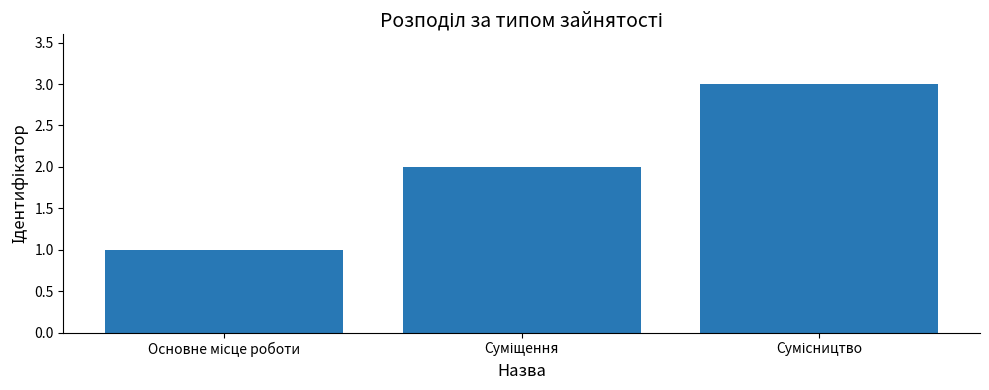

Reading left to right, transcribe all the data shown in this chart.

1	2	3